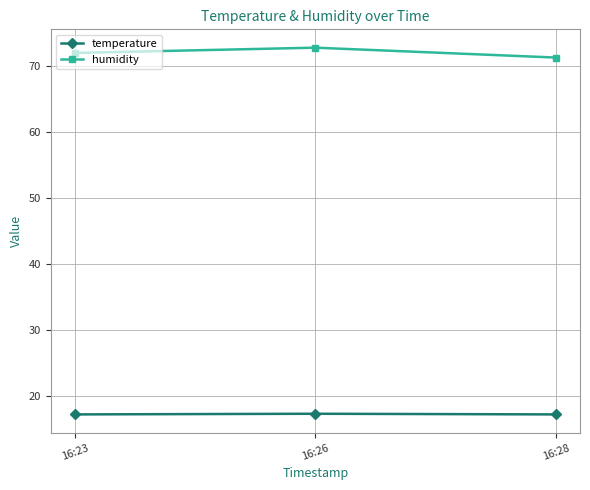

What is the spread (max minus min) of values at 16:23?

54.8